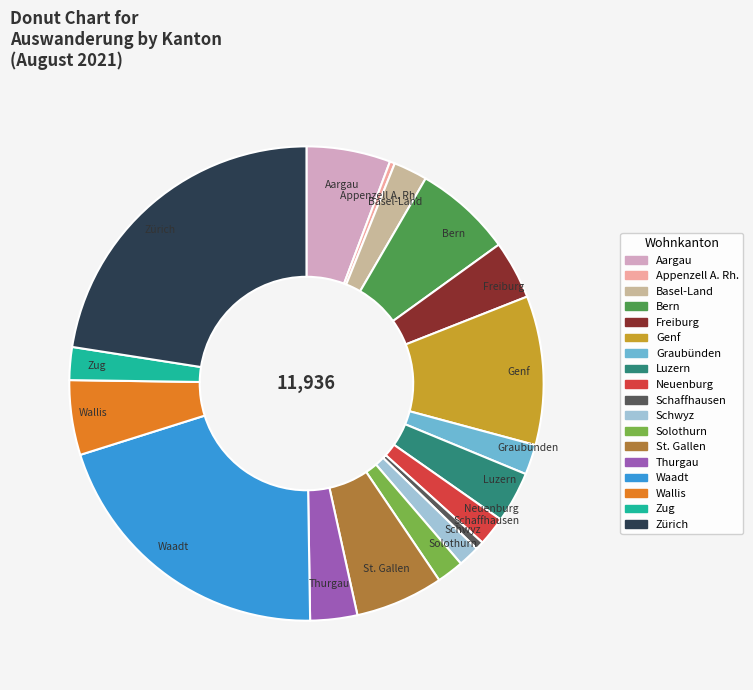

Is it true that Basel-Land is 13% of the pie?

False